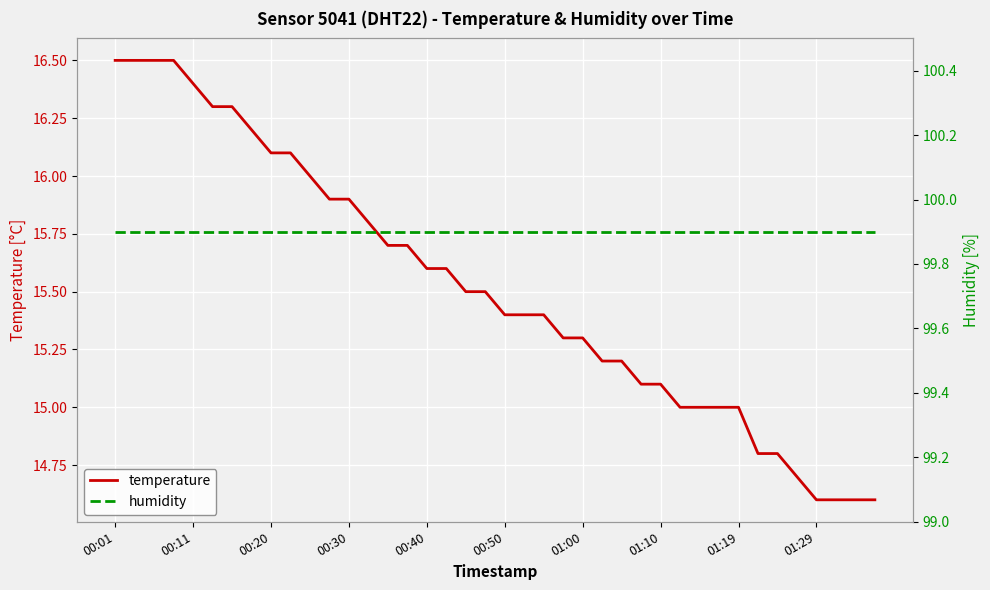

How many data points in temperature are above 15?

29